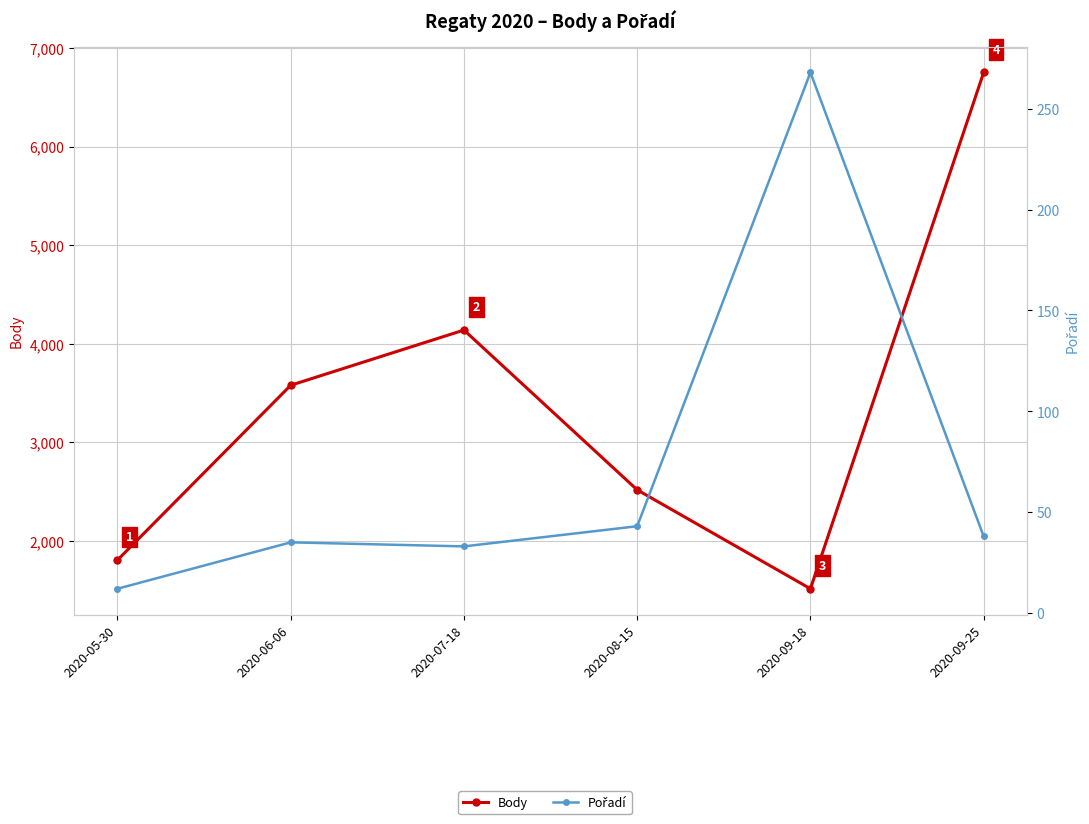

At how many categories does at least one series exceed 431?

6